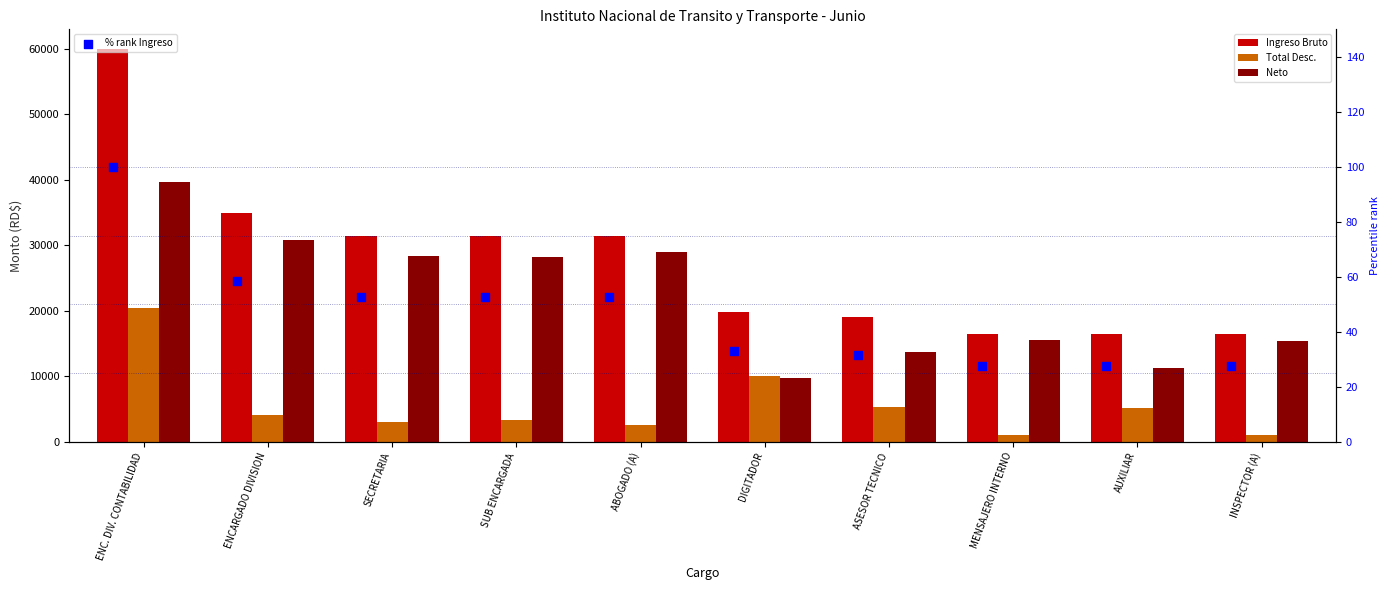

Which series reaches the maximum Y coordinate?

Ingreso Bruto